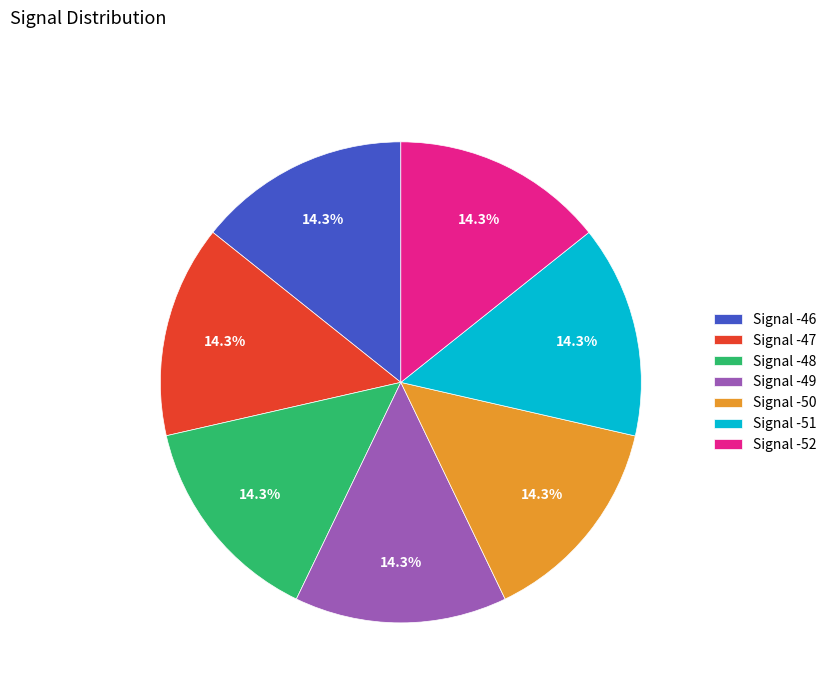

Does Signal -49 account for over 50% of the chart?

No